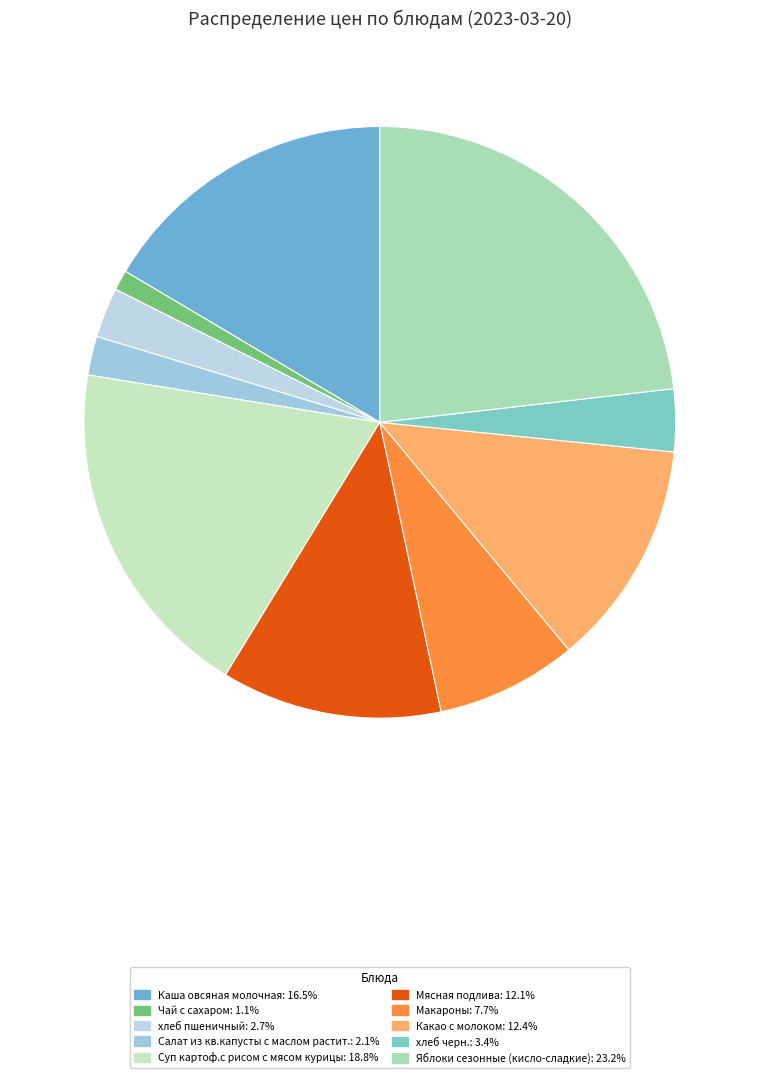

Which category has the smallest portion of the pie?

Чай с сахаром